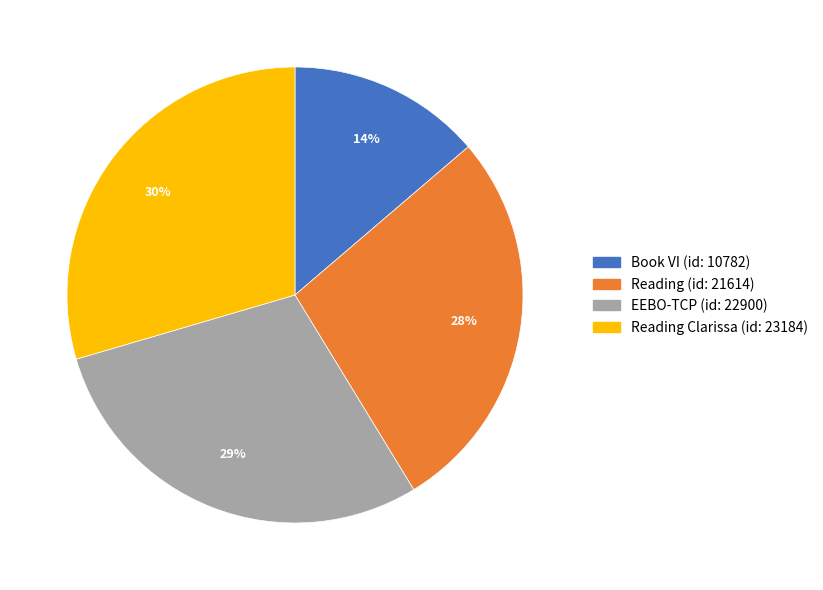

Which category has the smallest portion of the pie?

Book VI (id: 10782)